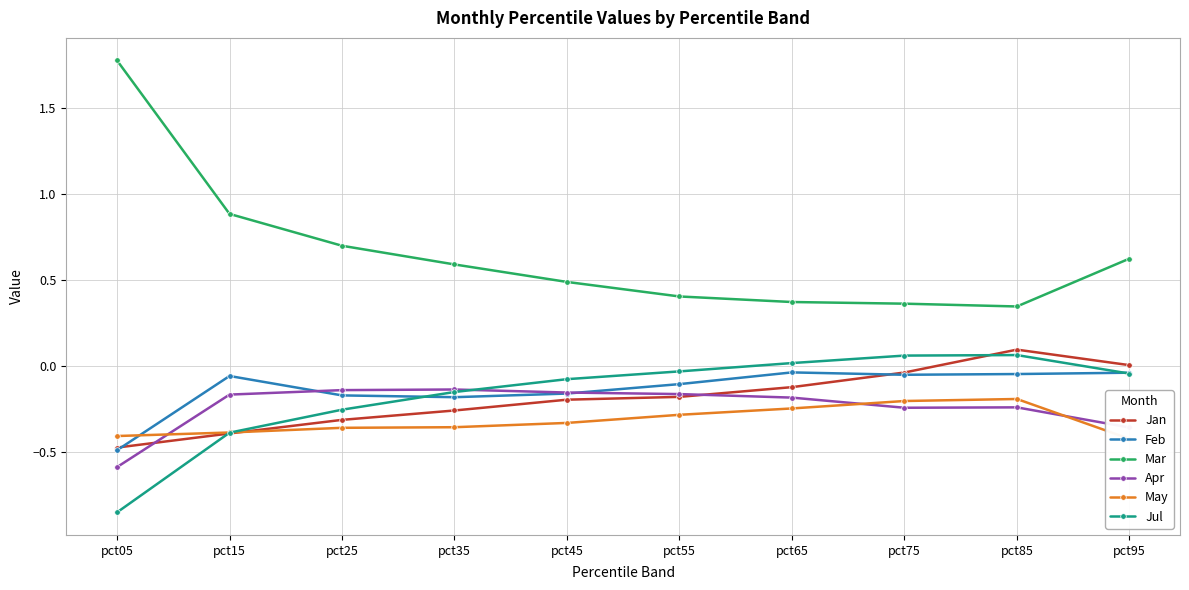

What is the minimum value for May?

-0.4